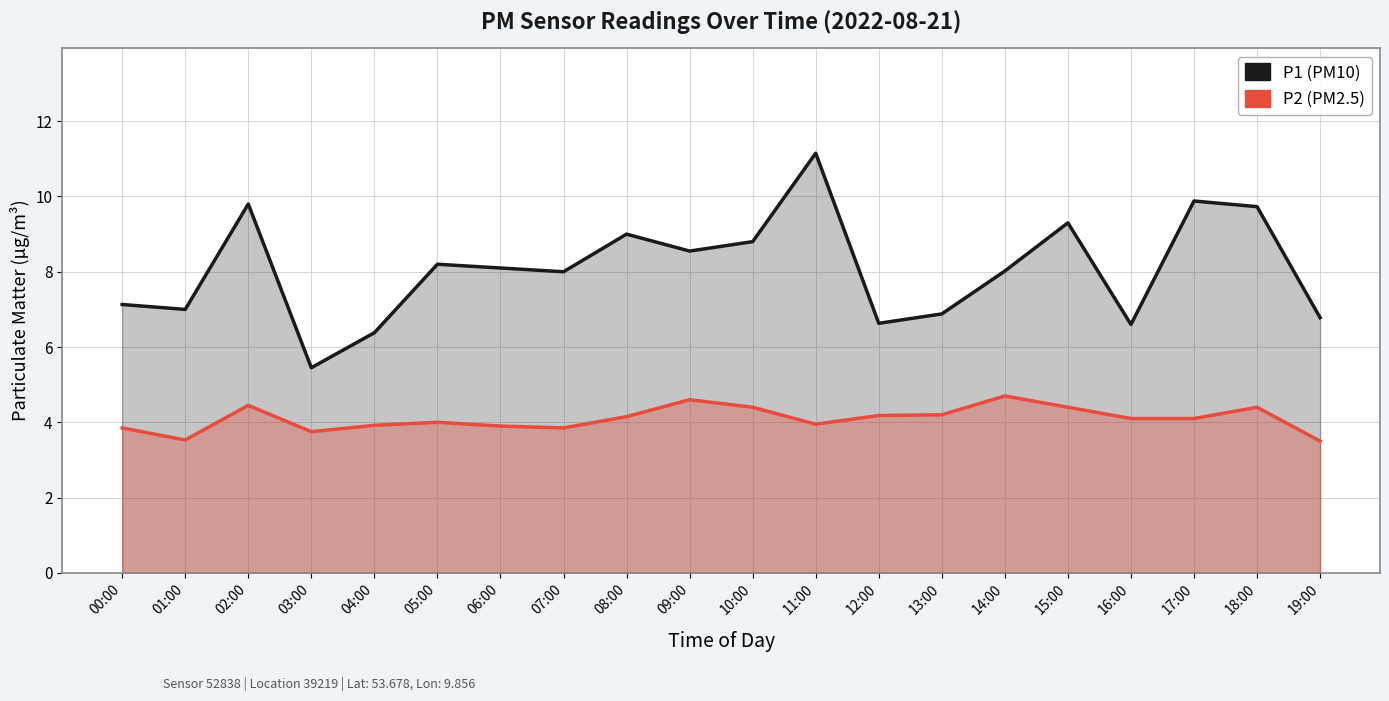

Rank the series at 18:00 from highest to lowest value.

P1, P2